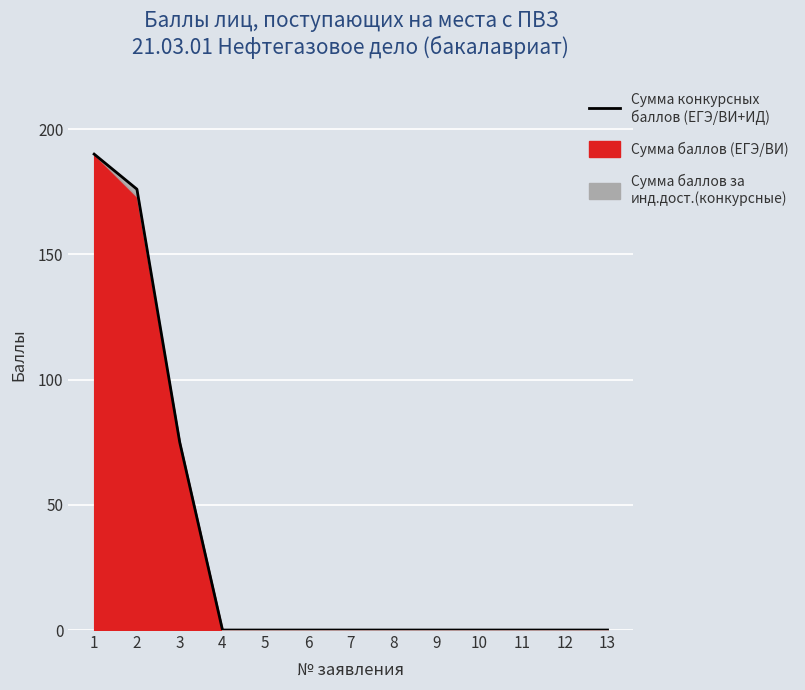

Is it true that the value at 7 is 84?

False